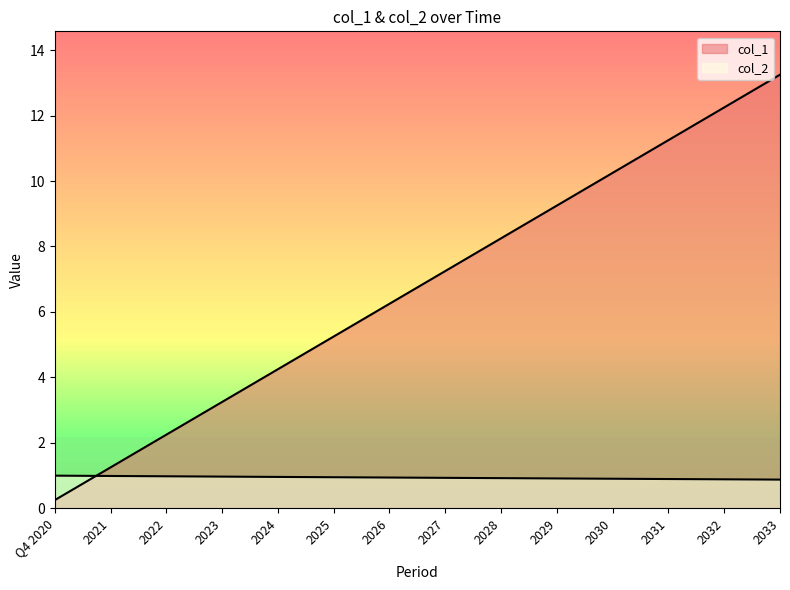

What is the approximate value of col_1 at 2024?

4.2